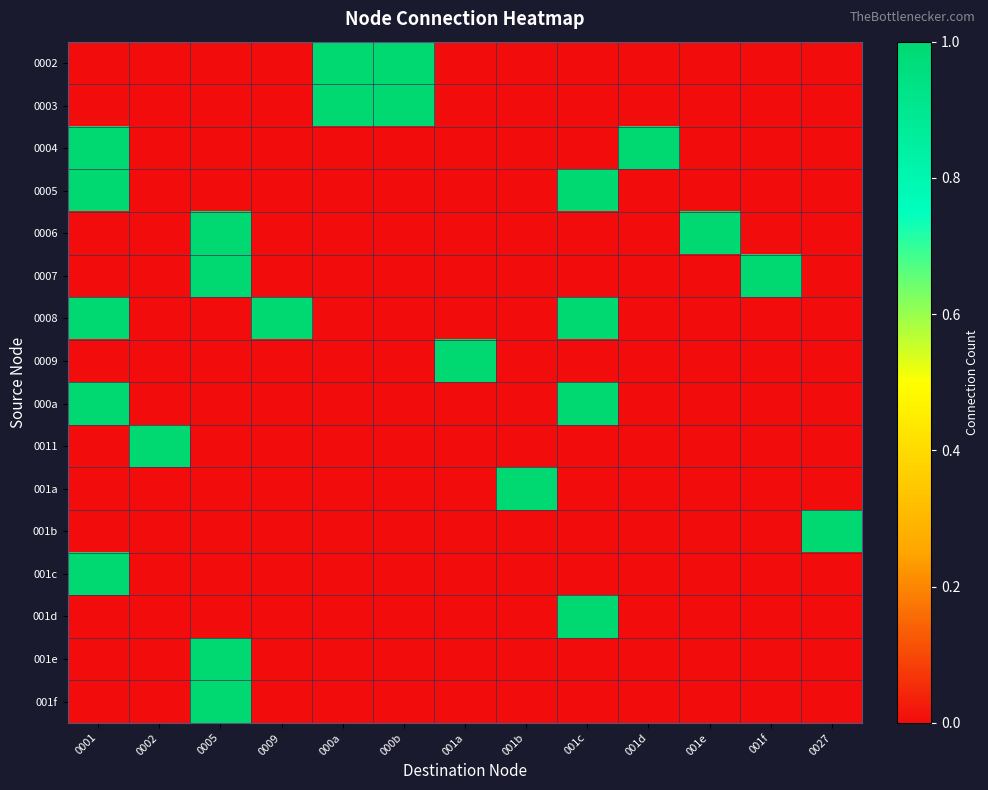

At which category does the chart reach its minimum across all series?

0001